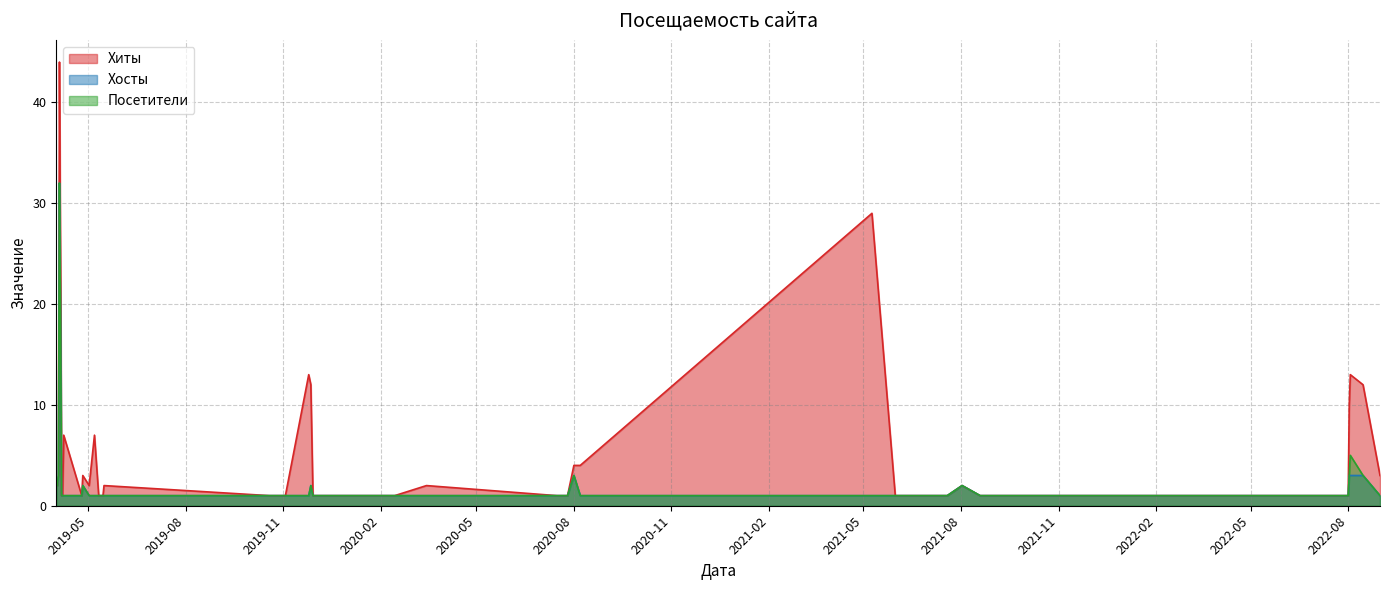

Reading left to right, transcribe all the data shown in this chart.

Хиты: 2	2	3	44	24	1	1	7	1	3	2	7	1	1	2	1	1	13	12	1	1	1	2	1	1	1	1	4	4	29	1	1	2	1	1	1	10	13	12	3
Хосты: 2	2	3	32	18	1	1	1	1	2	1	1	1	1	1	1	1	1	2	1	1	1	1	1	1	1	1	3	1	1	1	1	2	1	1	1	3	3	3	1
Посетители: 2	2	3	32	18	1	1	1	1	2	1	1	1	1	1	1	1	1	2	1	1	1	1	1	1	1	1	3	1	1	1	1	2	1	1	1	3	5	3	1